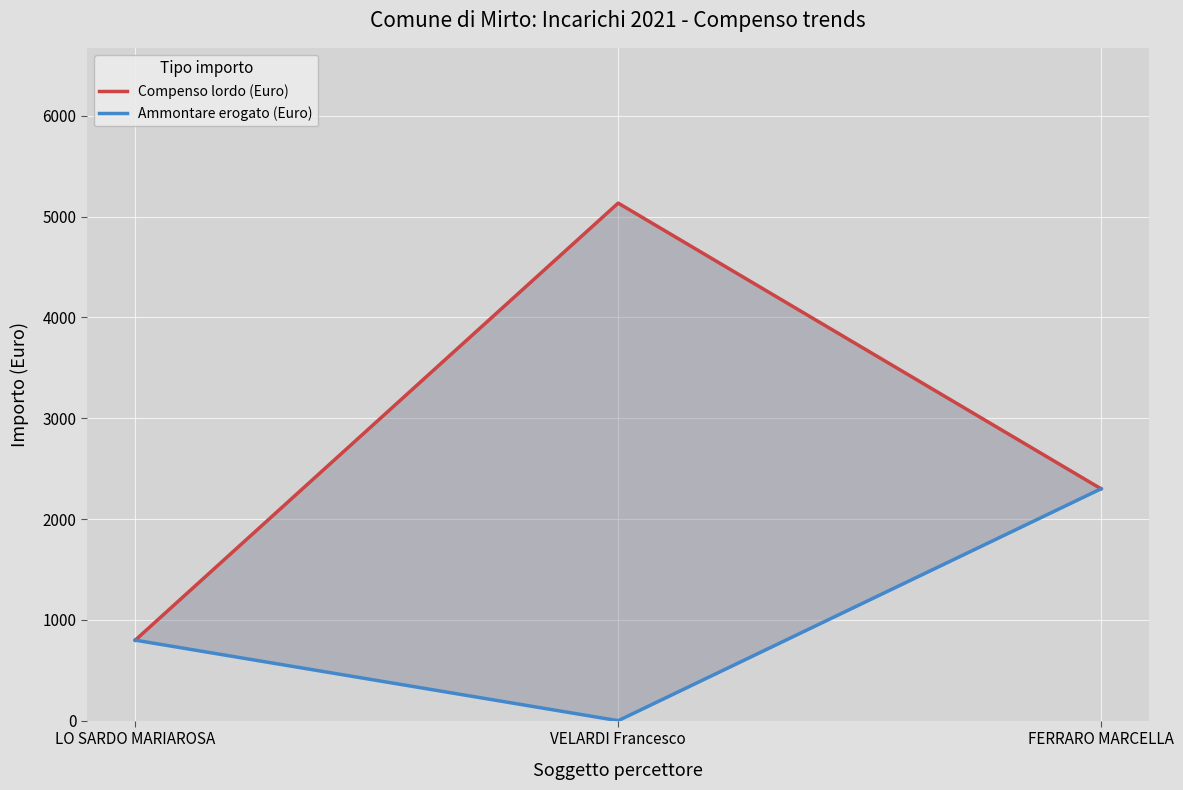

How many values in the Compenso lordo (Euro) series are below 2300?

1